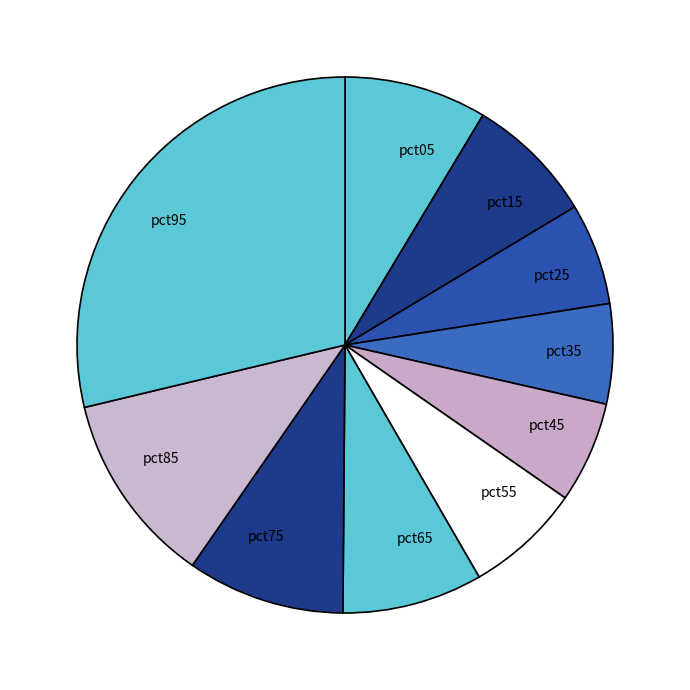

Which slice is the largest?

pct95